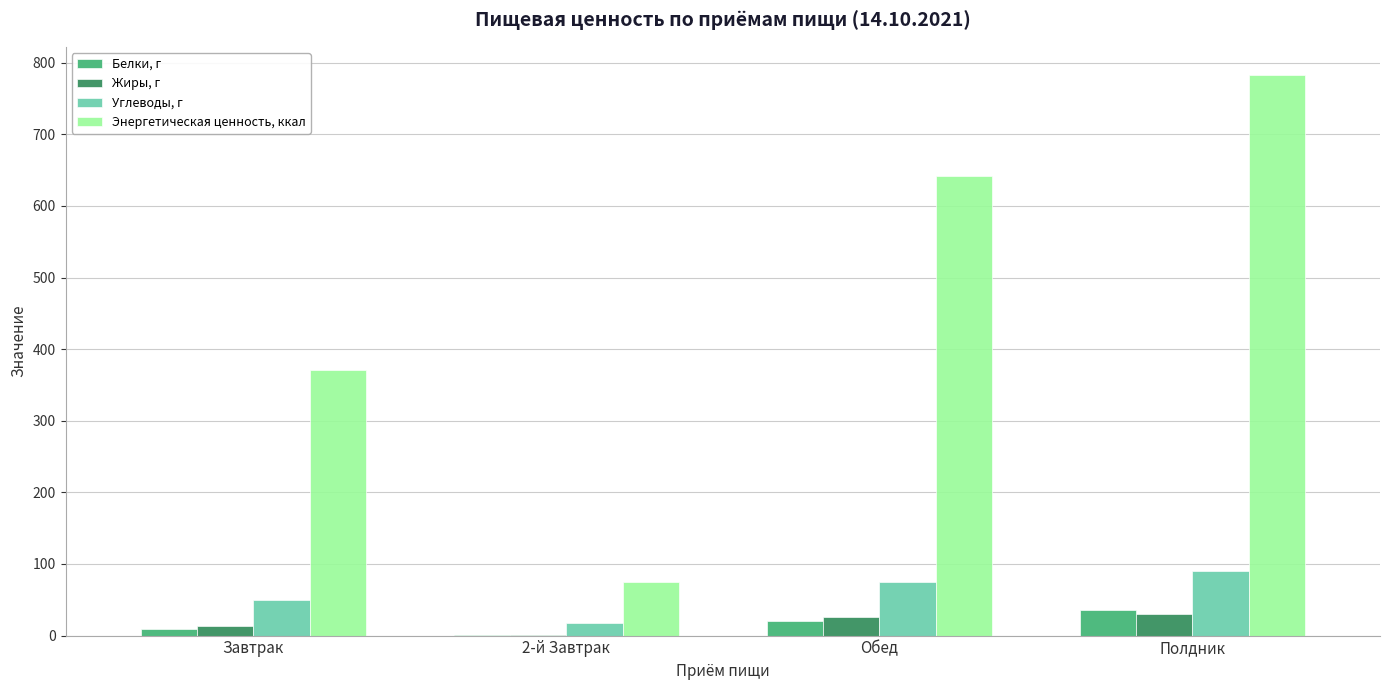

True or false: Энергетическая ценность, ккал has a value of 1112.9 at Обед.

False